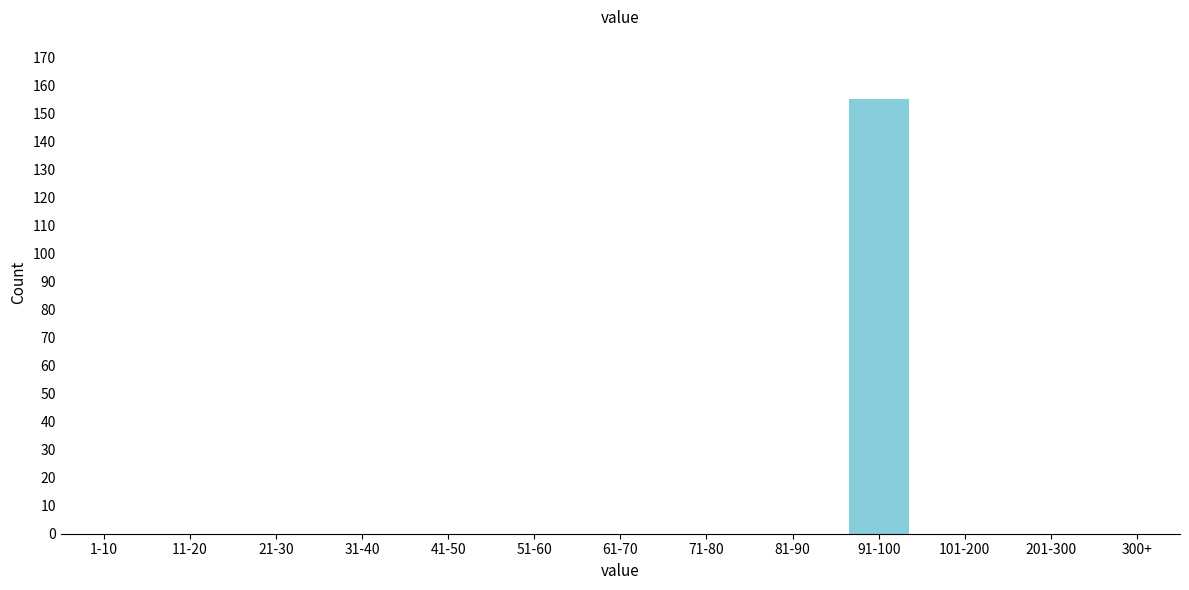

Reading right to left, extract all data points from this chart.

300+=0	201-300=0	101-200=0	91-100=155	81-90=0	71-80=0	61-70=0	51-60=0	41-50=0	31-40=0	21-30=0	11-20=0	1-10=0